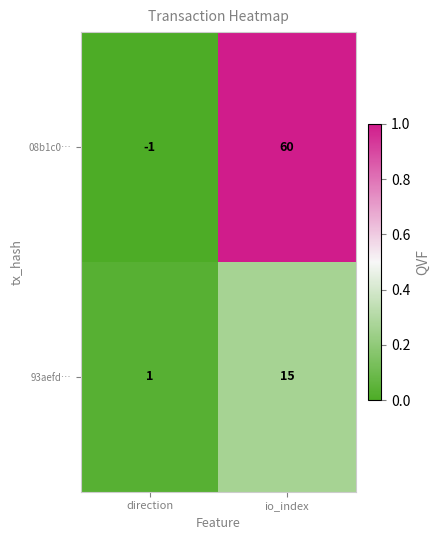

How many distinct data groups are displayed?

2